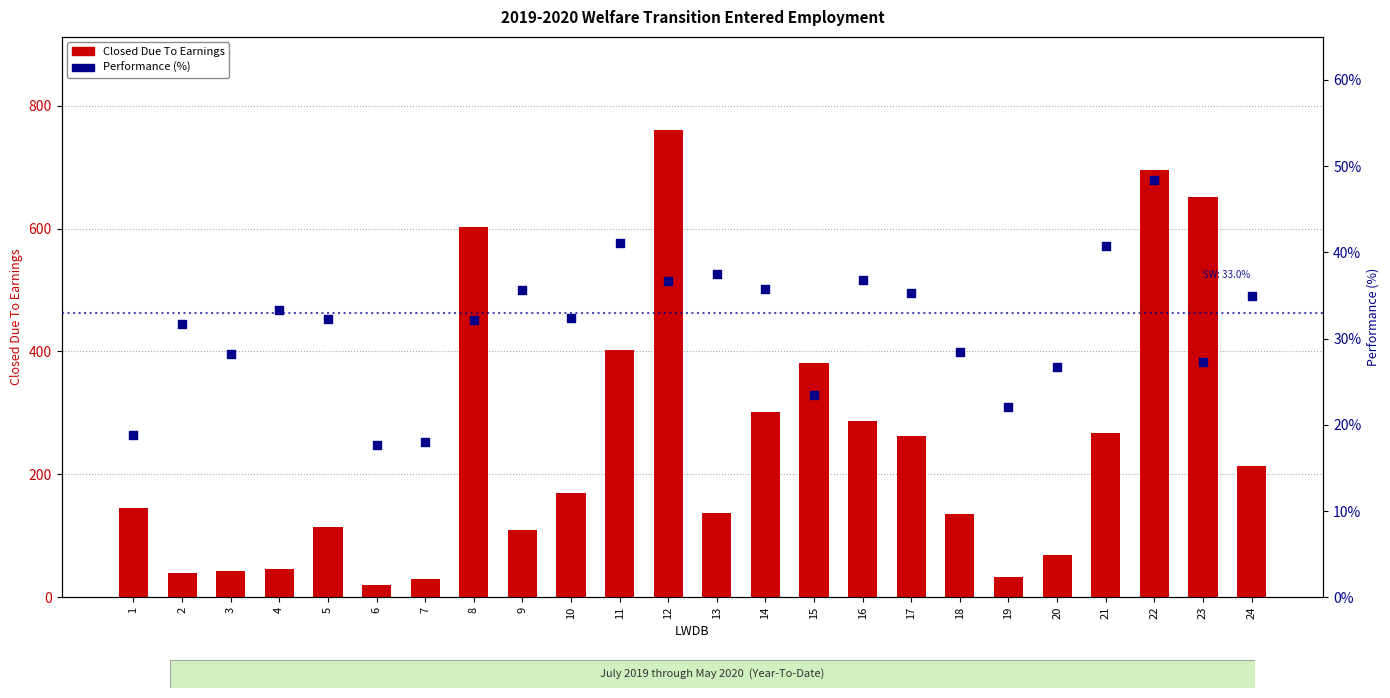

Which series has the largest total across all categories?

Closed Due To Earnings